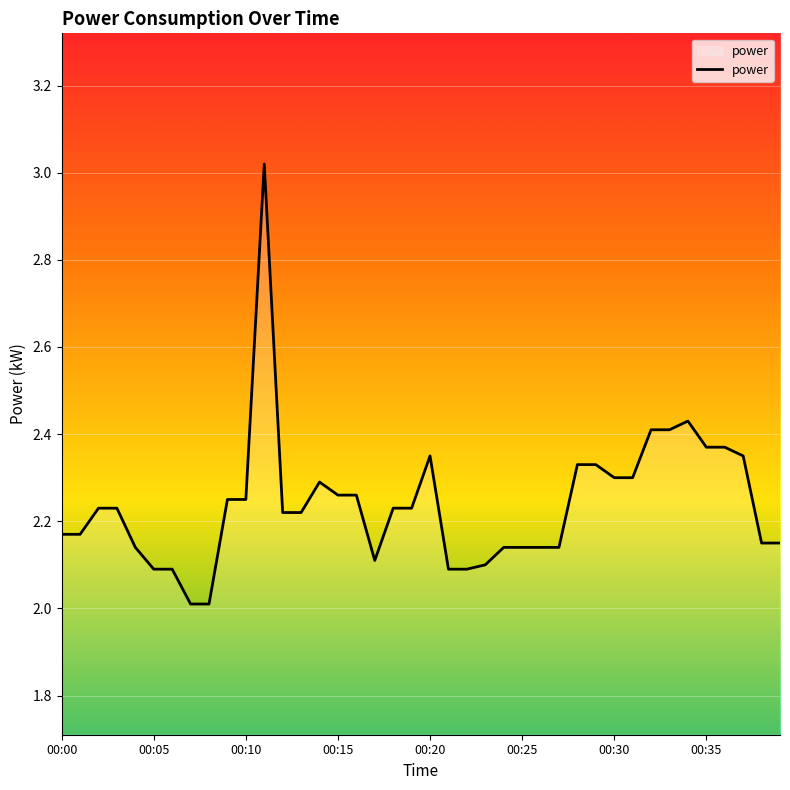

What is the difference between the maximum and minimum values?

1.0